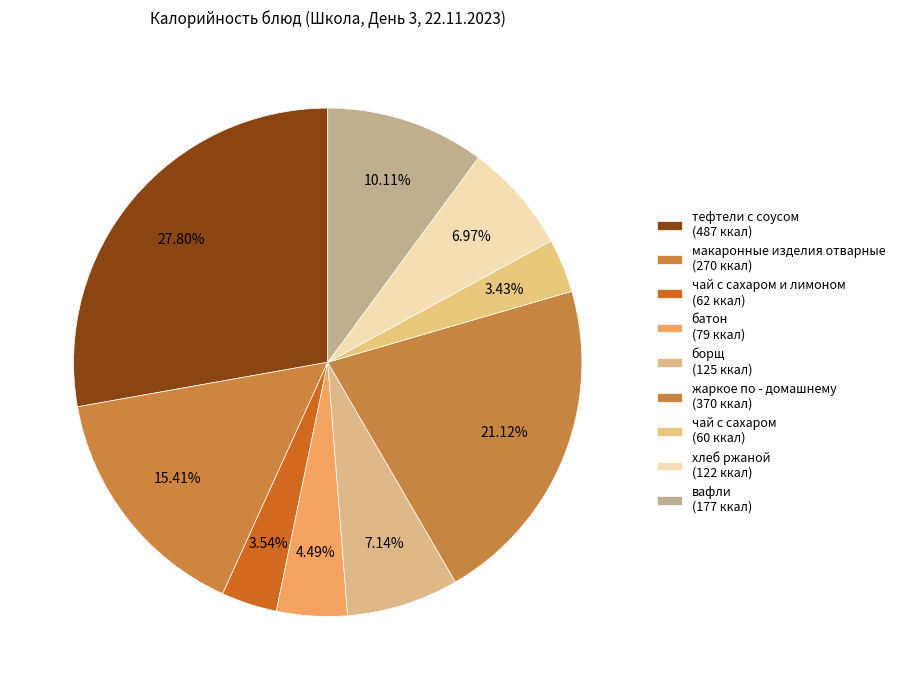

To the nearest percent, what is the average slice percentage?

11%